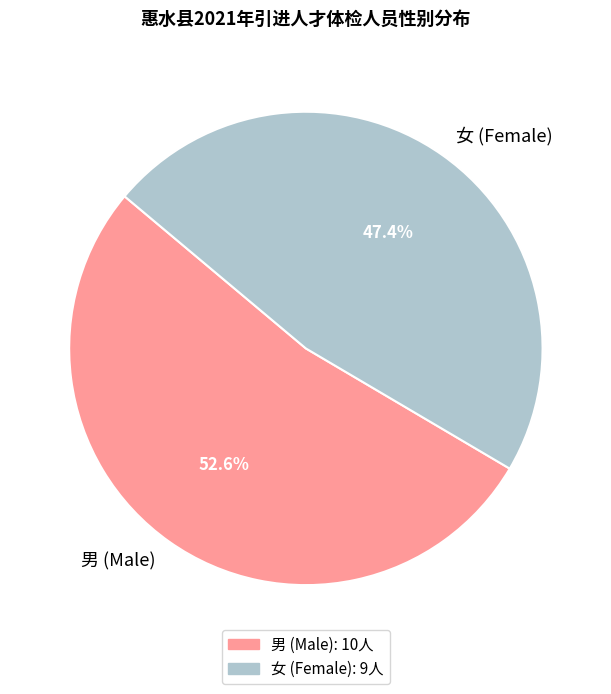

Rank the categories by value from lowest to highest.

女, 男